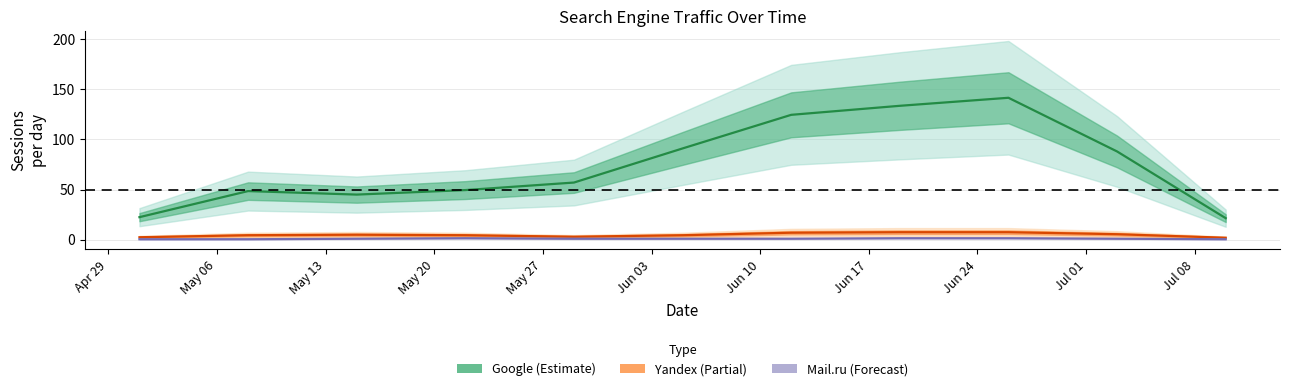

What is the maximum value shown in the chart?

141.5